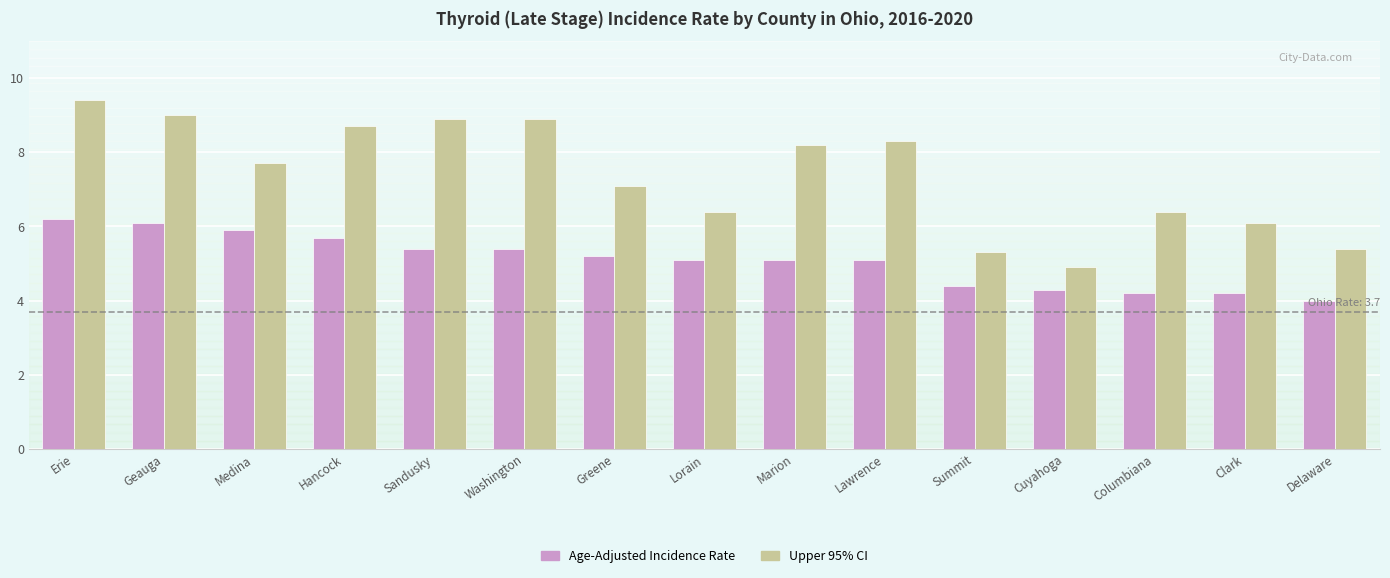

Where does the Upper 95% CI series first go above 7?

Erie